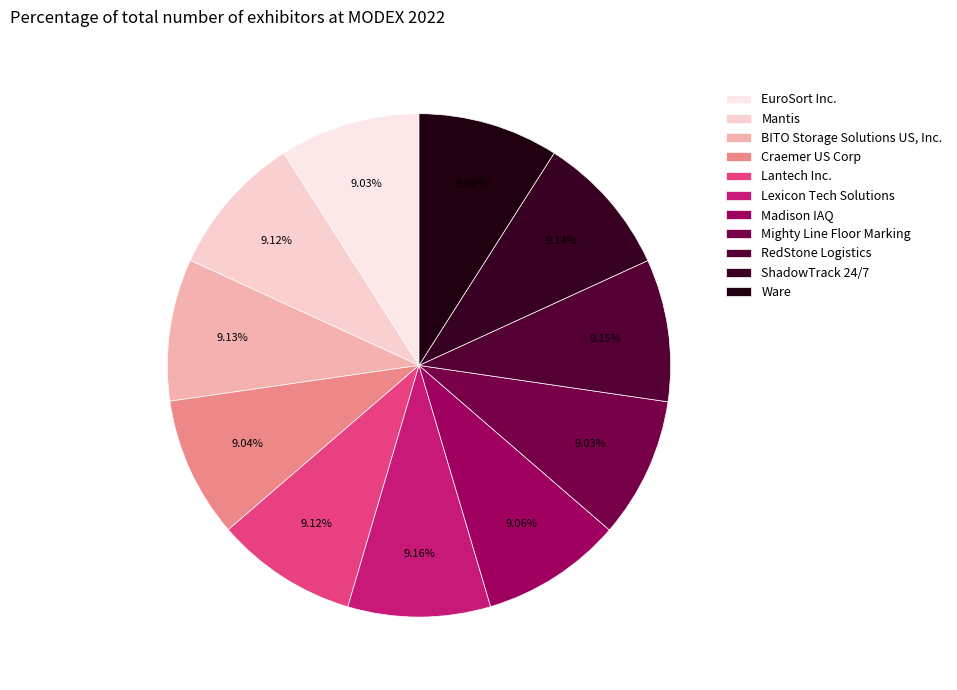

Does ShadowTrack 24/7 represent more than half of the total?

No